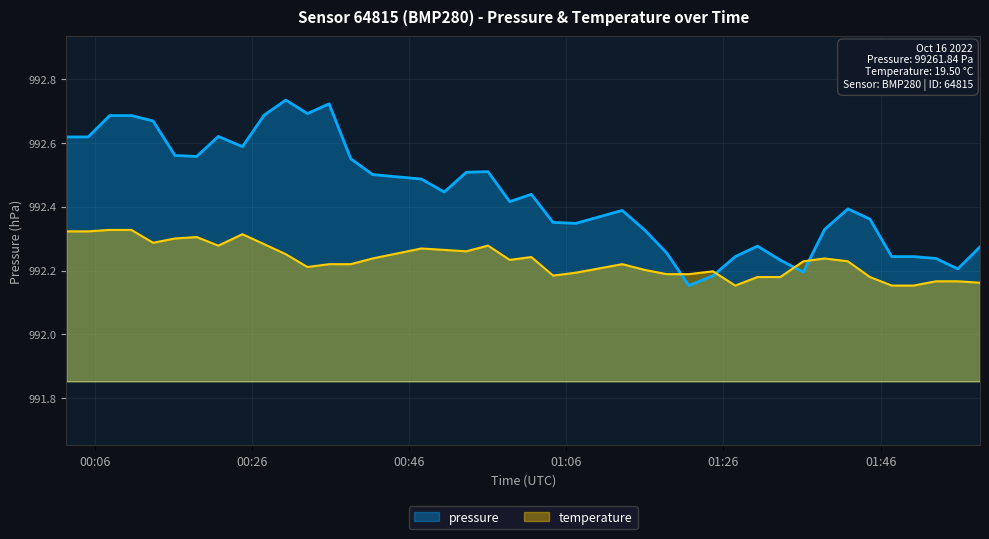

What is the value of the pressure point at the 21st from the left?

99243.9